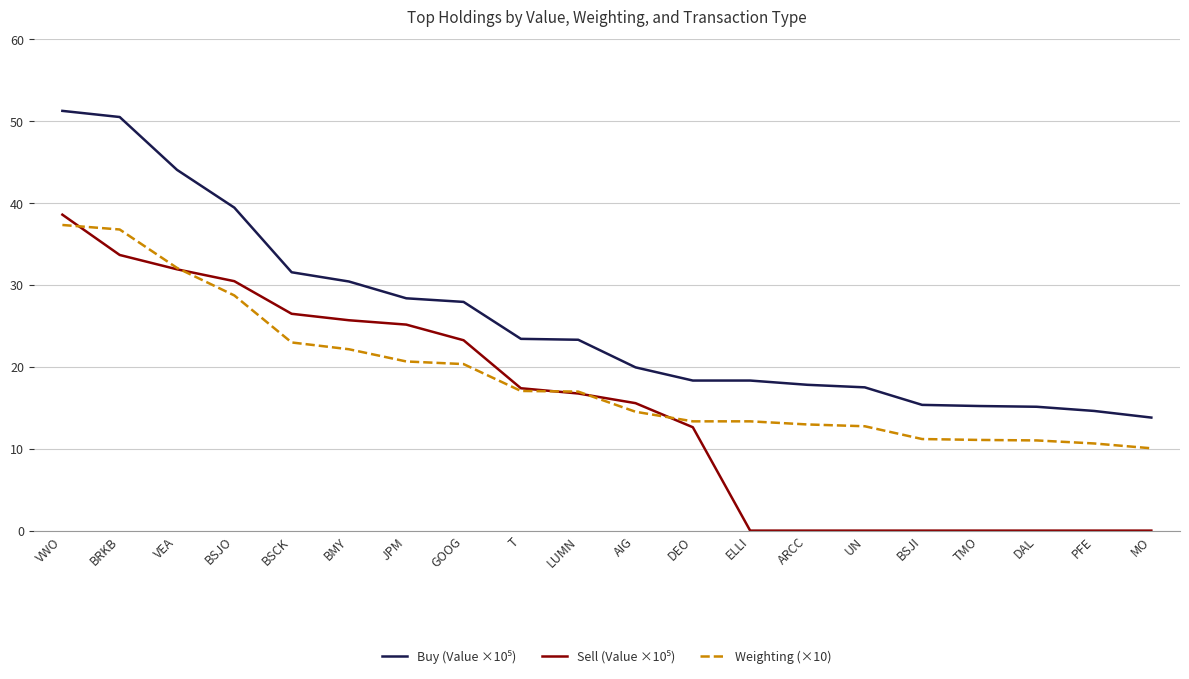

What position from the right is DEO?

9